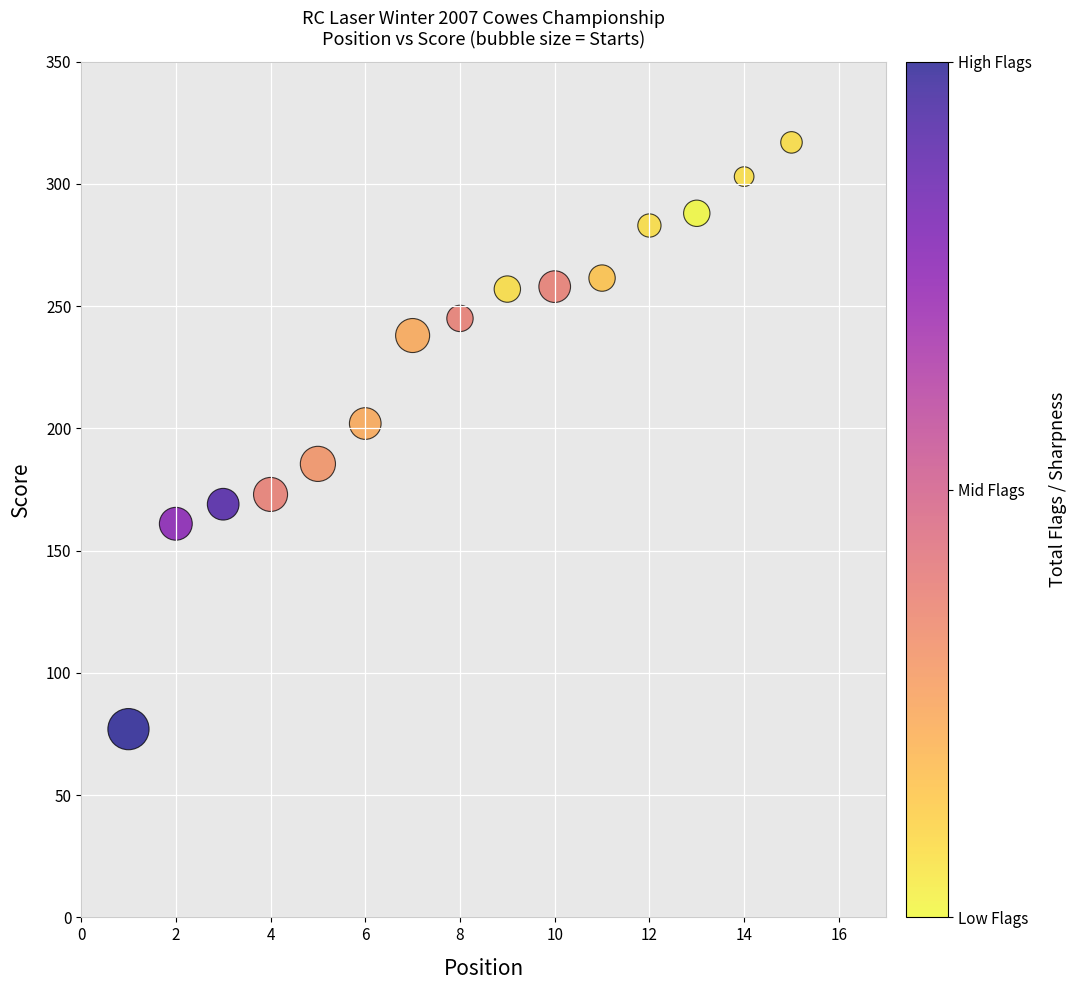

What is the range of X values (max minus min)?

14.0